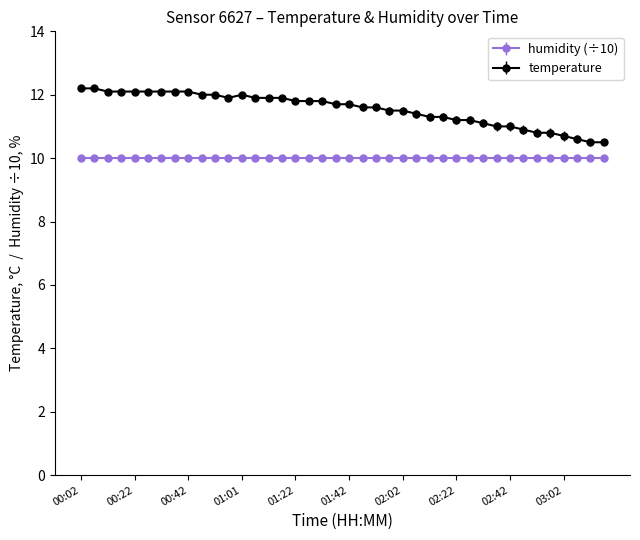

What is the value of the humidity (÷10) point at the 28th from the left?

10.0